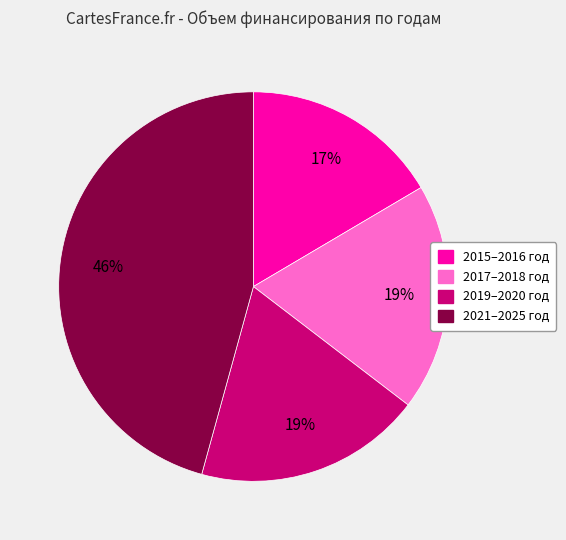

How many slices are in this pie chart?

4